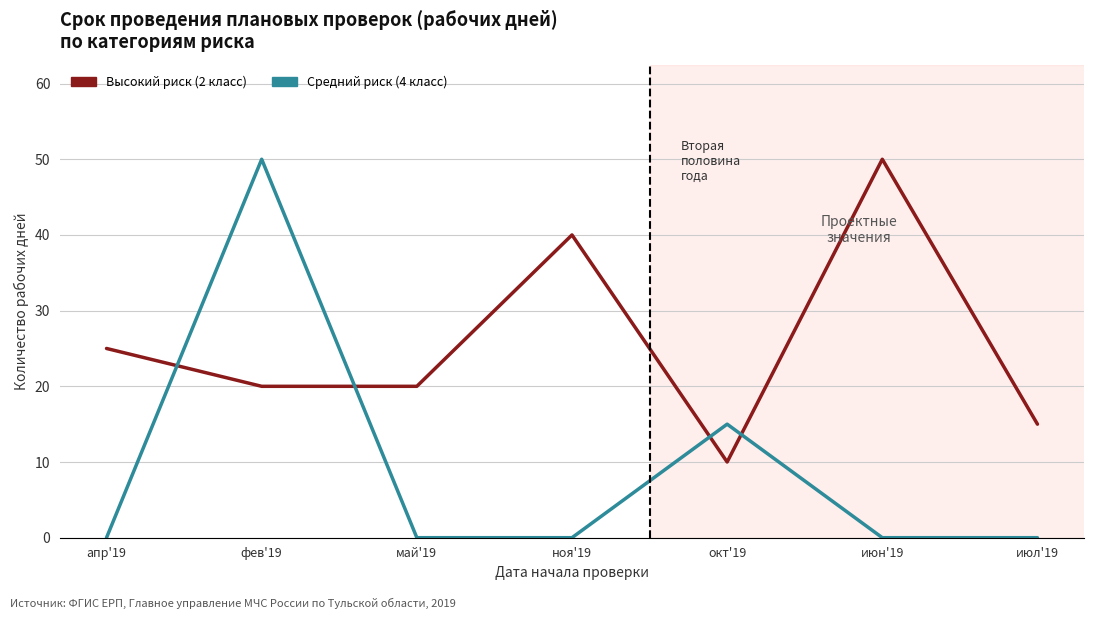

Which category has the highest value in the Средний риск (4 класс) series?

фев'19